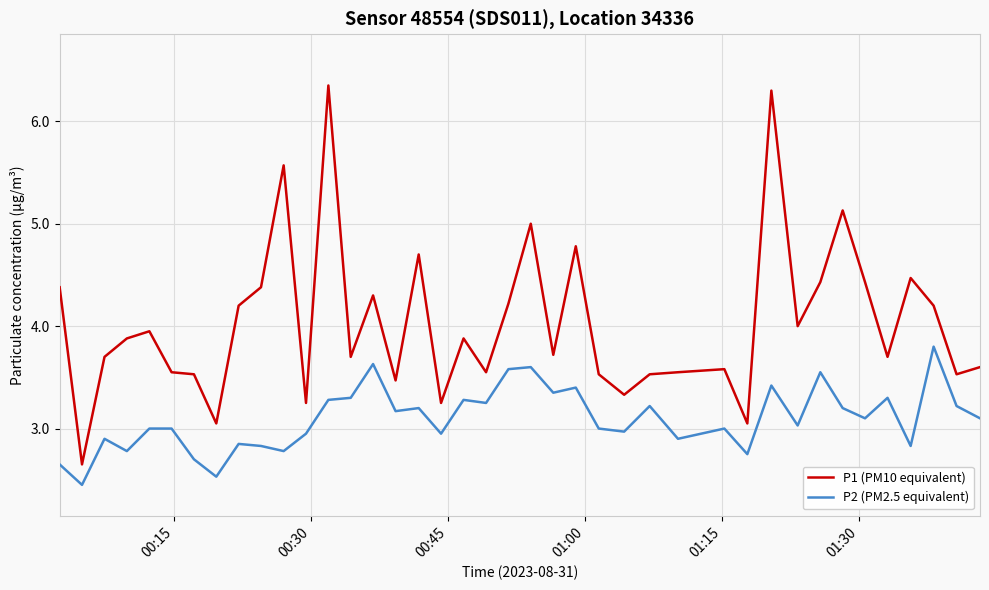

List the series in order of their overall mean, highest first.

P1 (PM10 equivalent), P2 (PM2.5 equivalent)